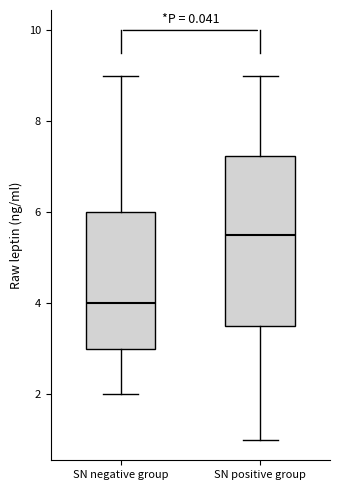

Reading left to right, transcribe this box plot: for each box, give where its median line is, the range the box spans, and where its two whiskers end, as read against the y-axis. The values are not printed on the chart, so give them approximately, as read against the axis.

SN negative group: median 4.0, box 3.0 to 6.0, whiskers 2.0 to 9.0
SN positive group: median 5.6, box 3.6 to 7.2, whiskers 1.0 to 9.0